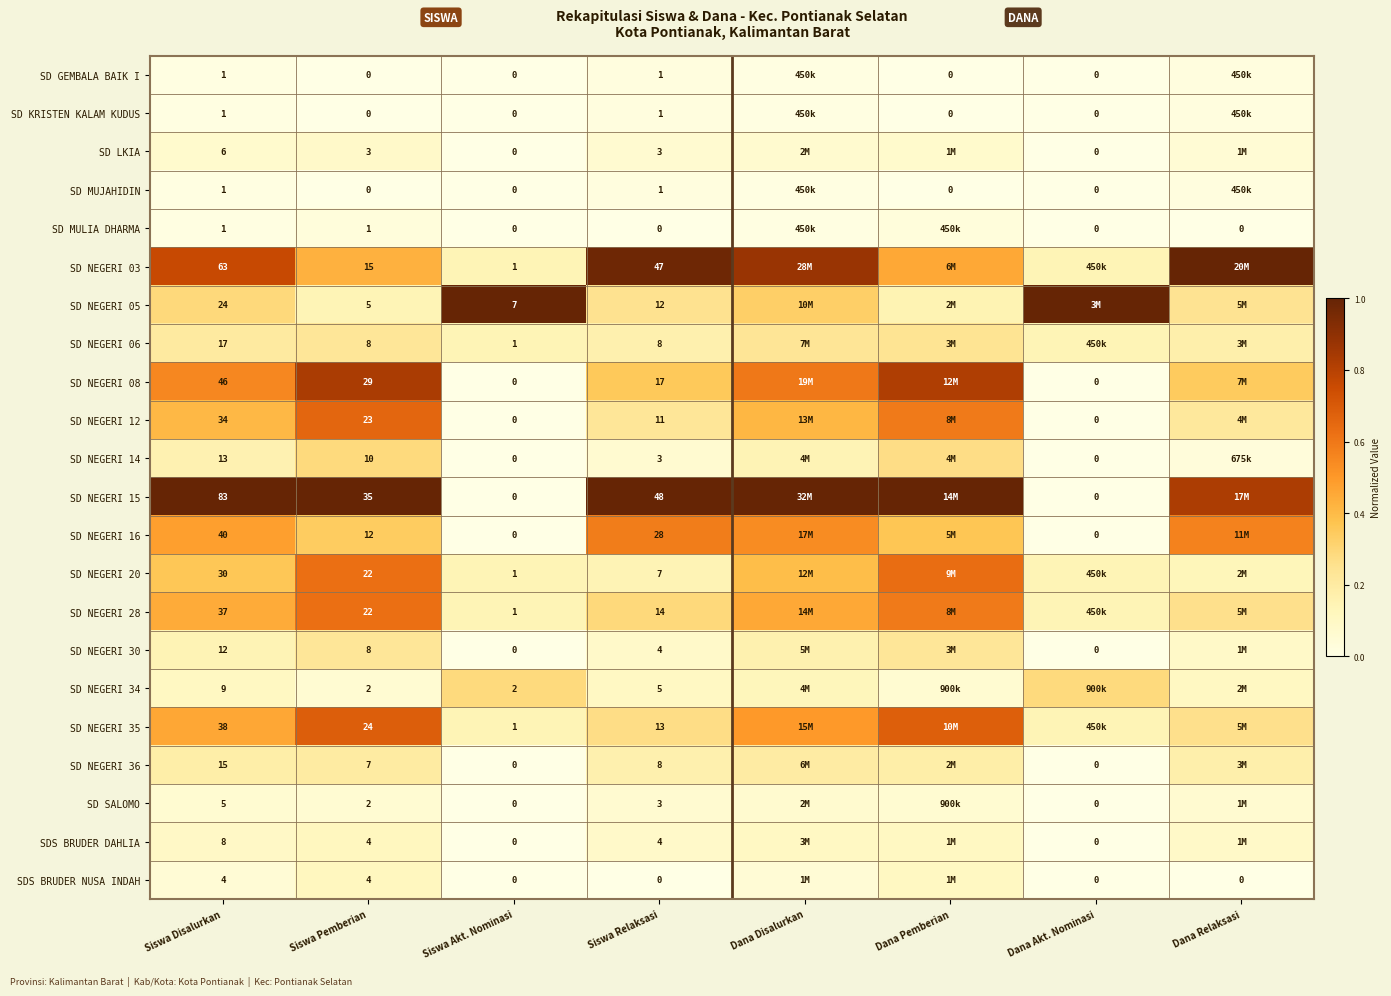

Which label corresponds to the largest value in the chart?

Dana Relaksasi